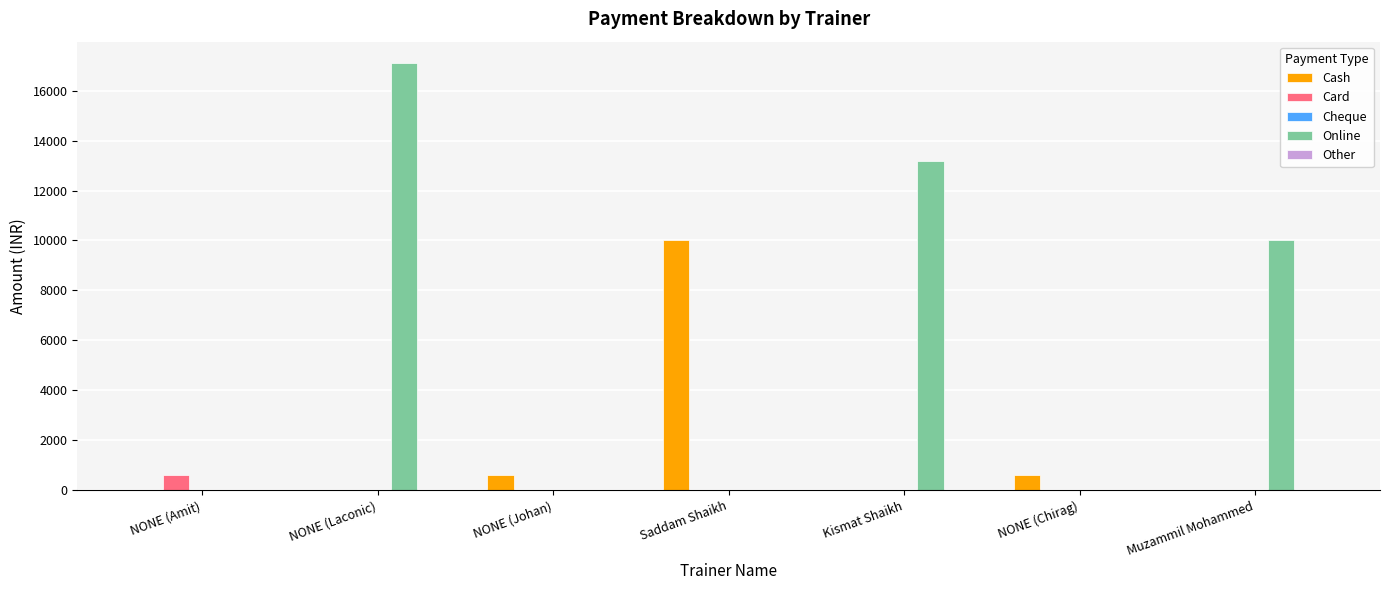

The value of Cash at NONE (Amit) is -5819. True or false?

False